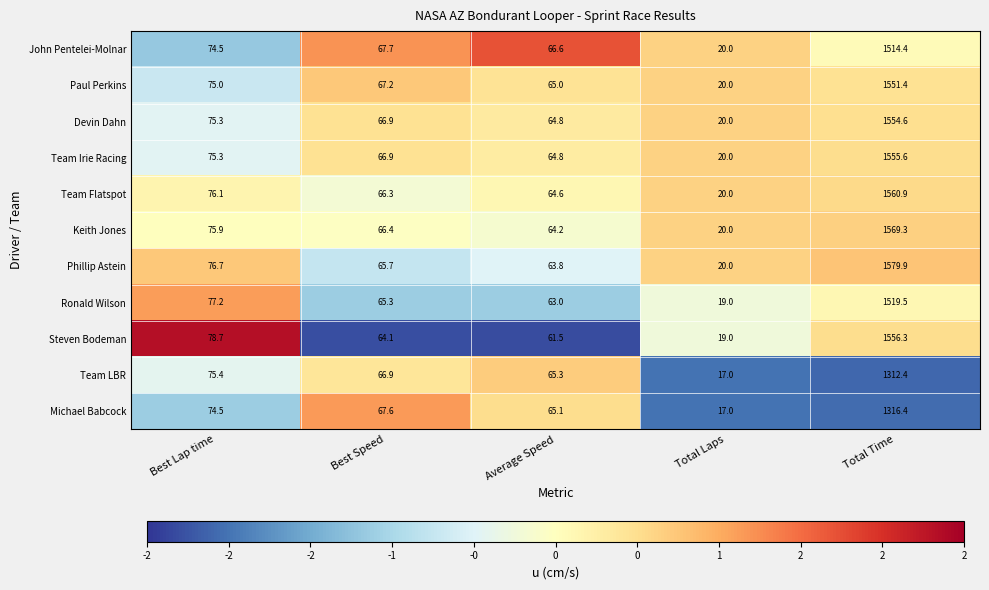

How many data points does each series have?

5